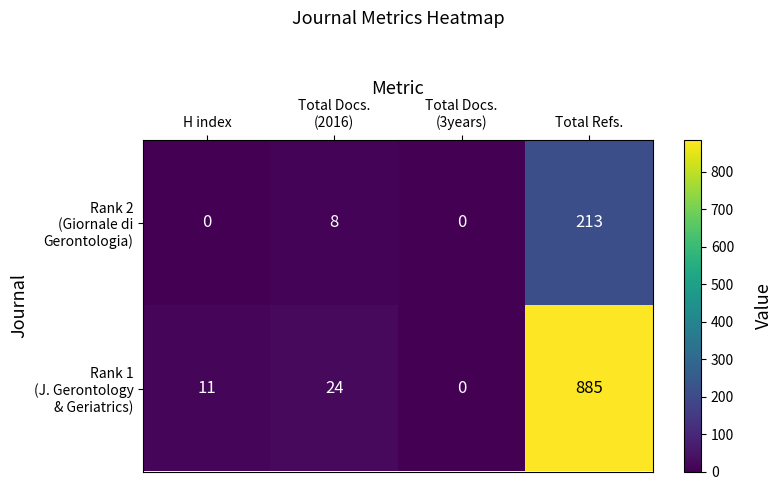

At which category does the chart reach its peak across all series?

Total Refs.